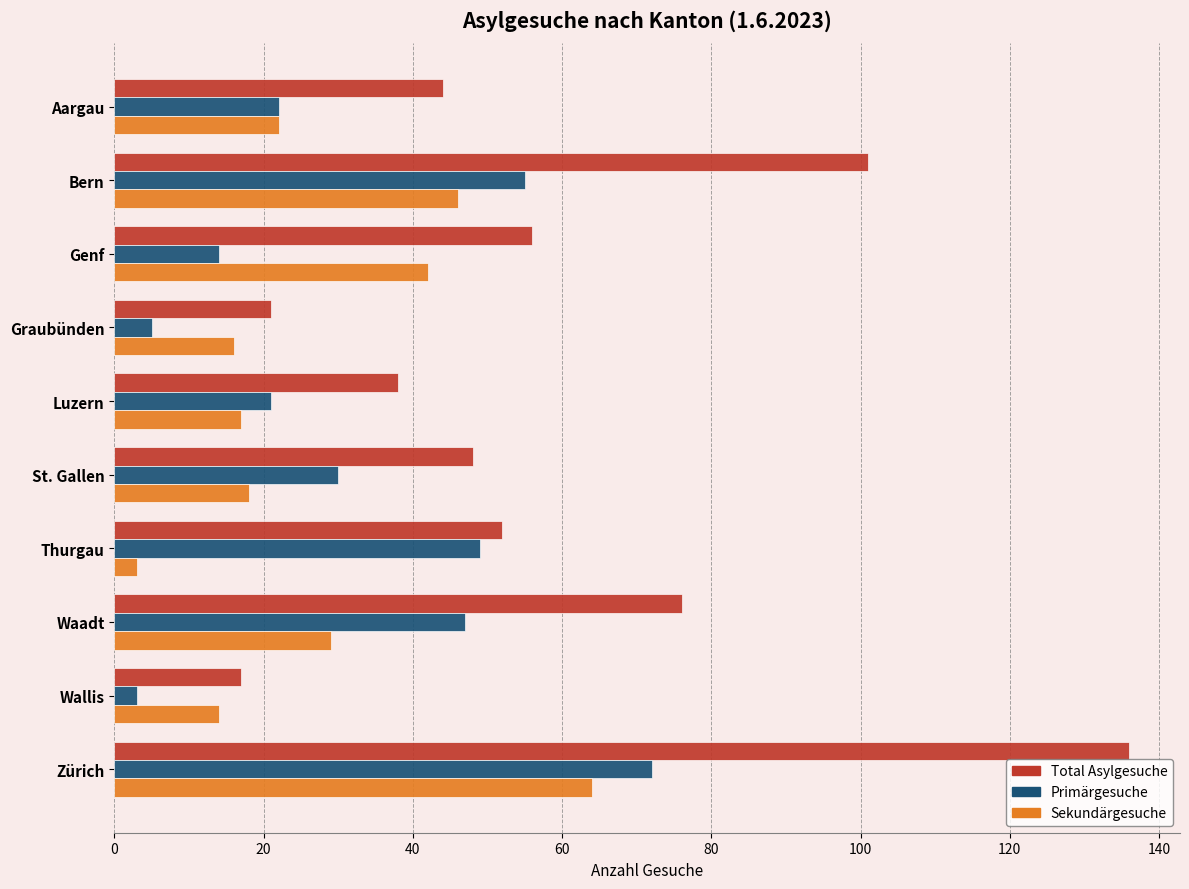

What is the sum of all Total Asylgesuche values?

589